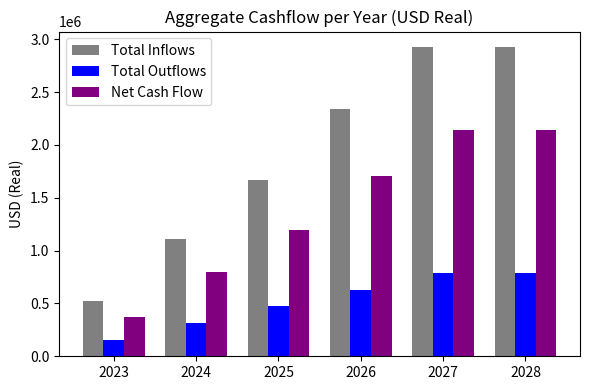

List the series in order of their peak value, highest first.

Total Inflows, Net Cash Flow, Total Outflows